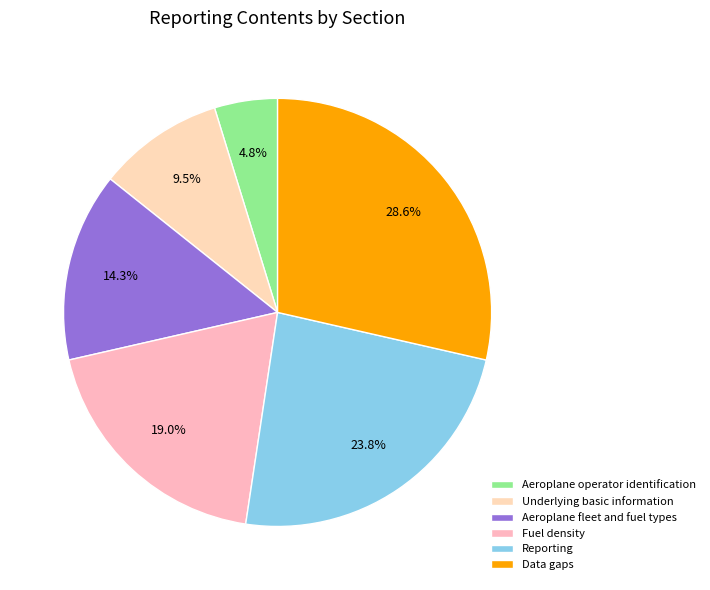

Combined, do Aeroplane fleet and fuel types and Aeroplane operator identification account for over 50%?

No